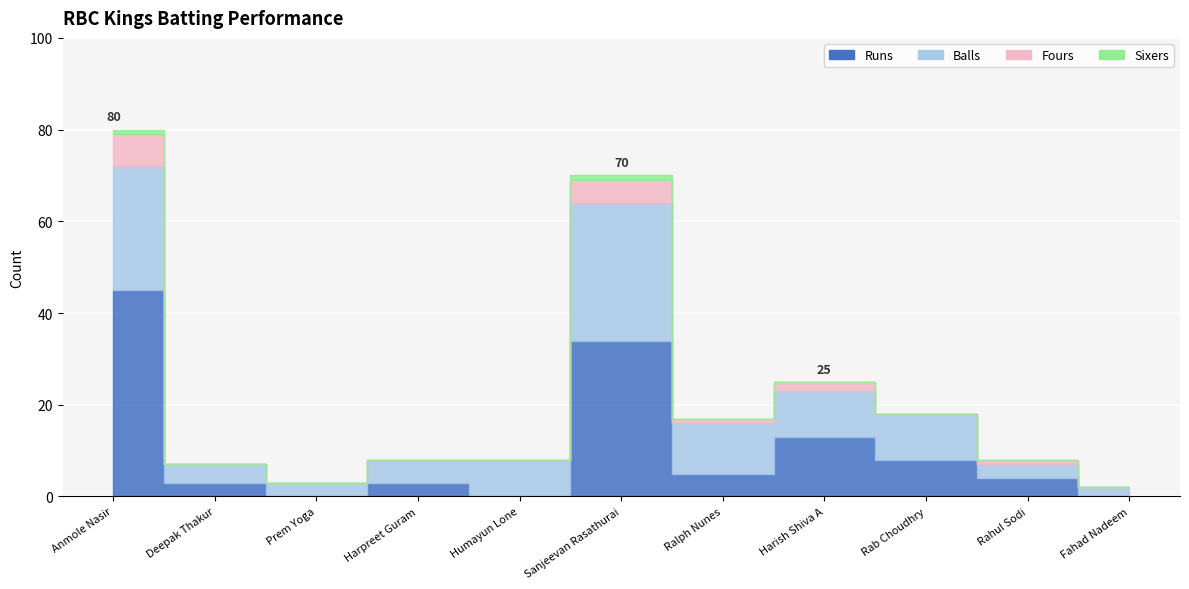

Which has a higher value, Ralph Nunes or Fahad Nadeem?

Ralph Nunes